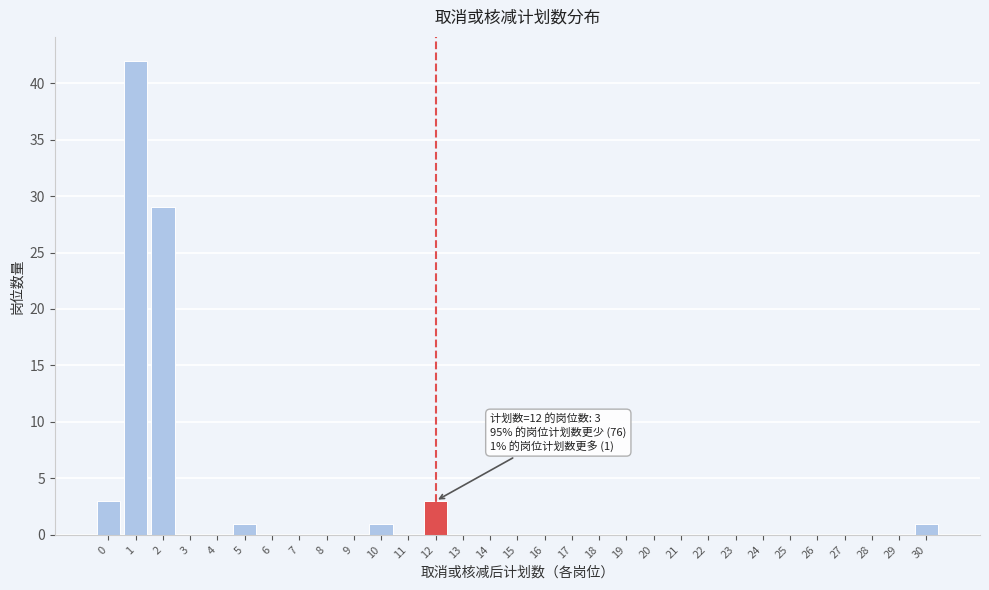

What is the change in value from 18 to 30?

+1